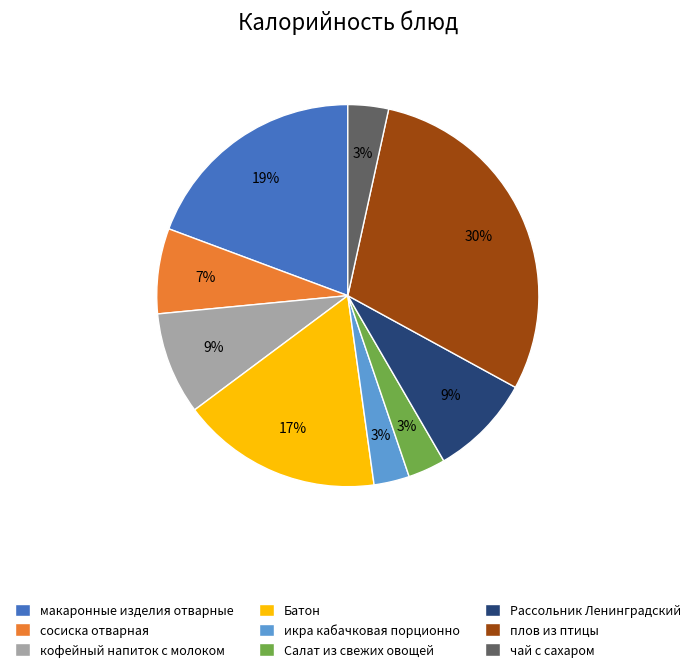

To the nearest percent, what percentage of the pie is чай с сахаром?

3%